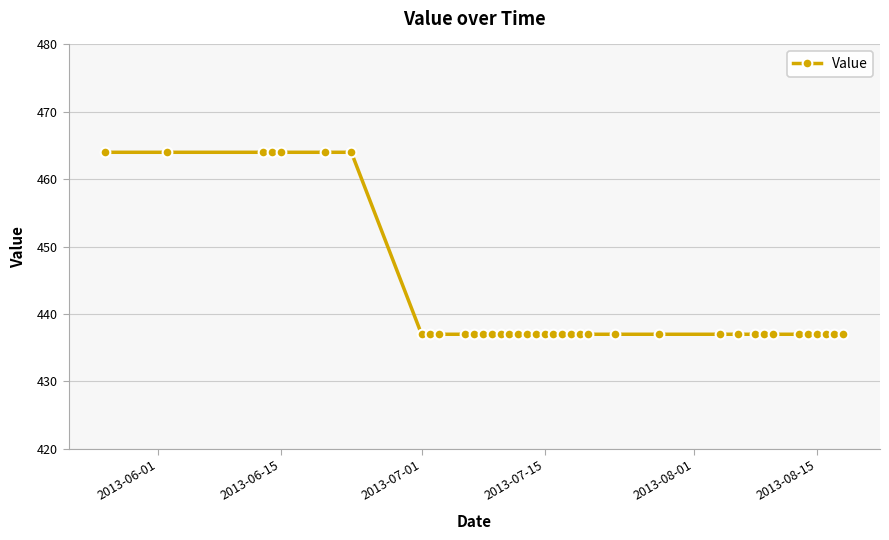

What is the difference between the second highest and second lowest values?

27